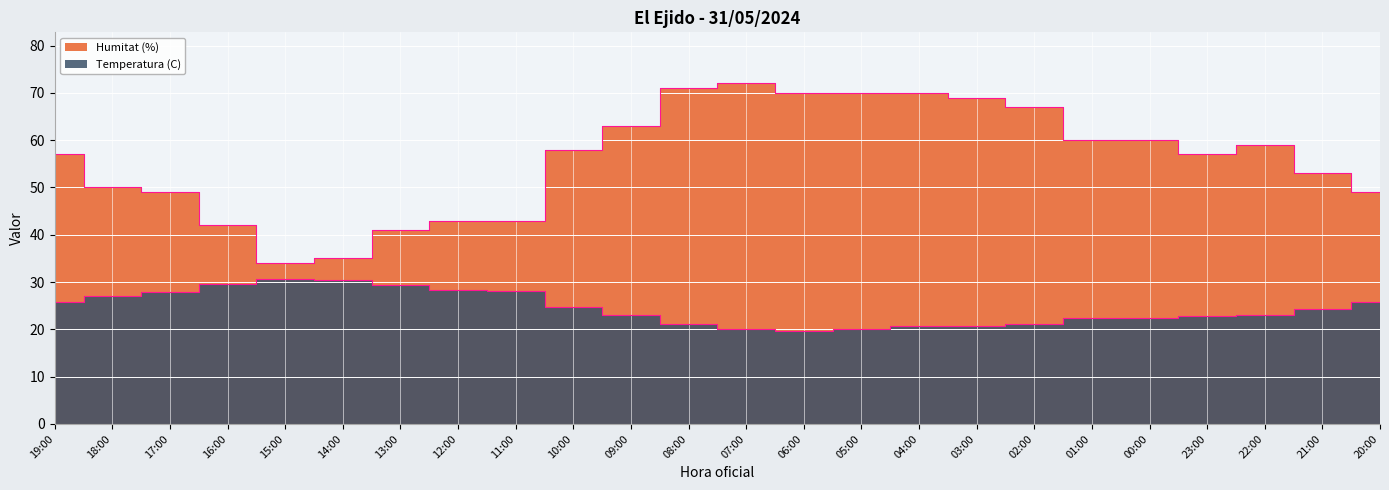

Which category has the highest value in the Humitat (%) series?

07:00